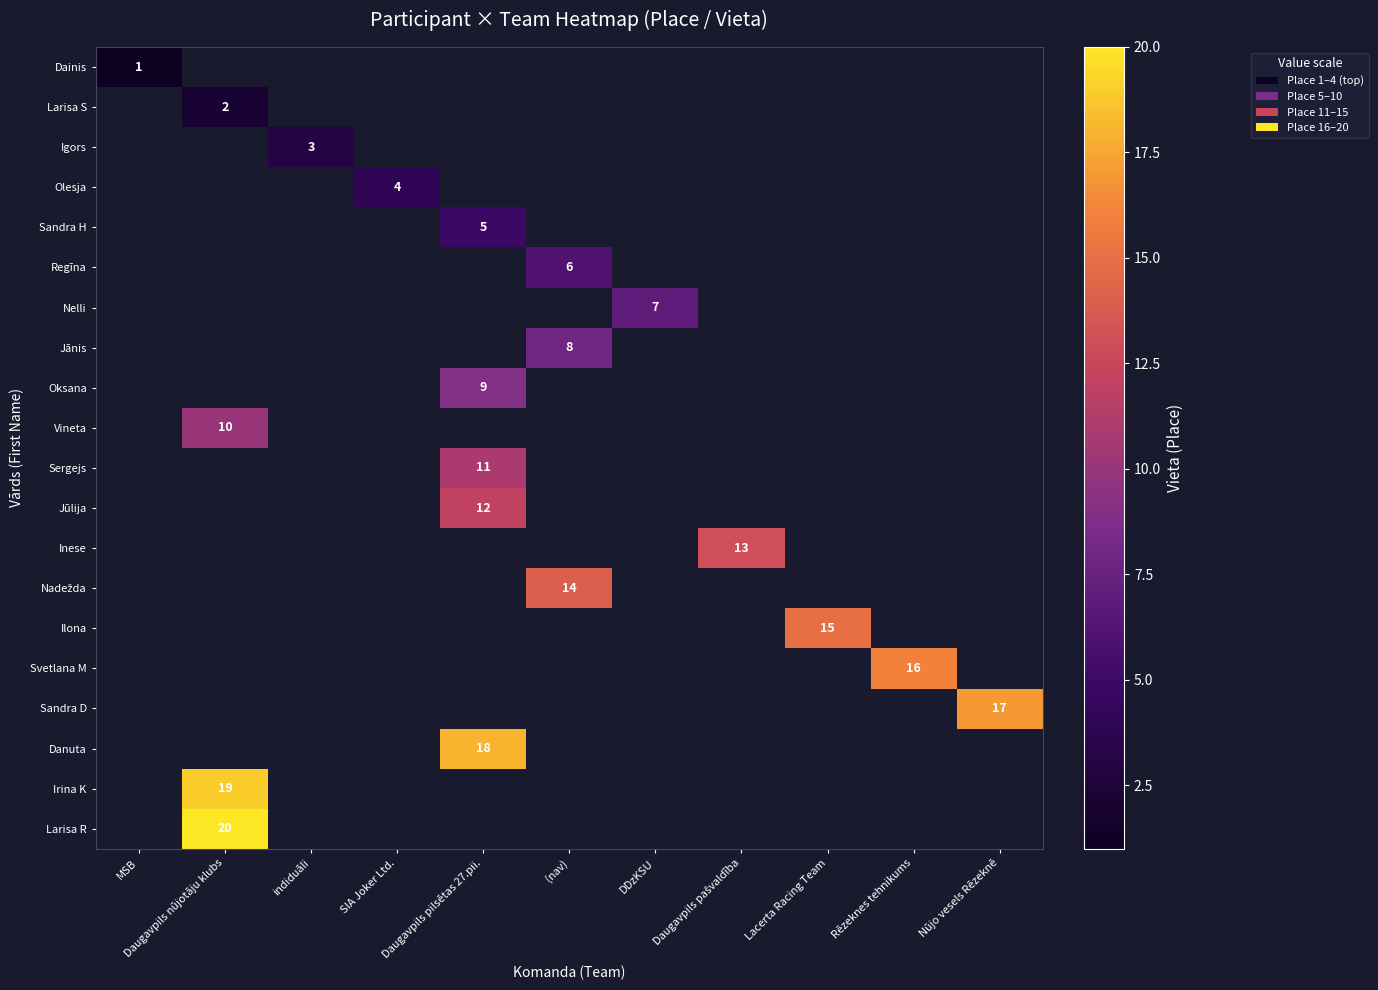

How many values in Regīna are above zero?

1